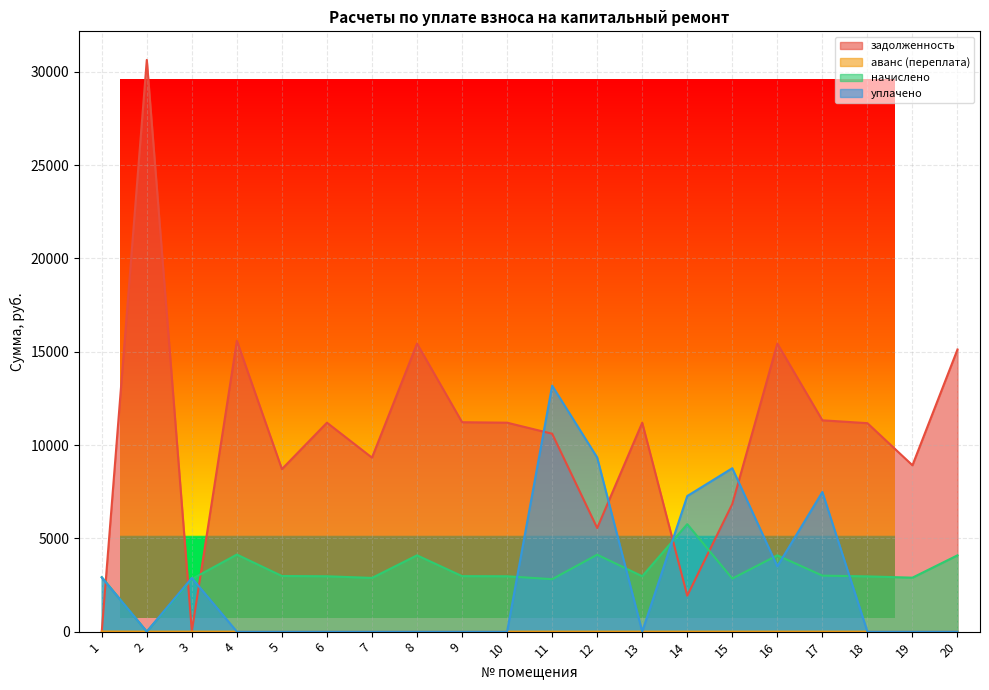

How many distinct data groups are displayed?

4